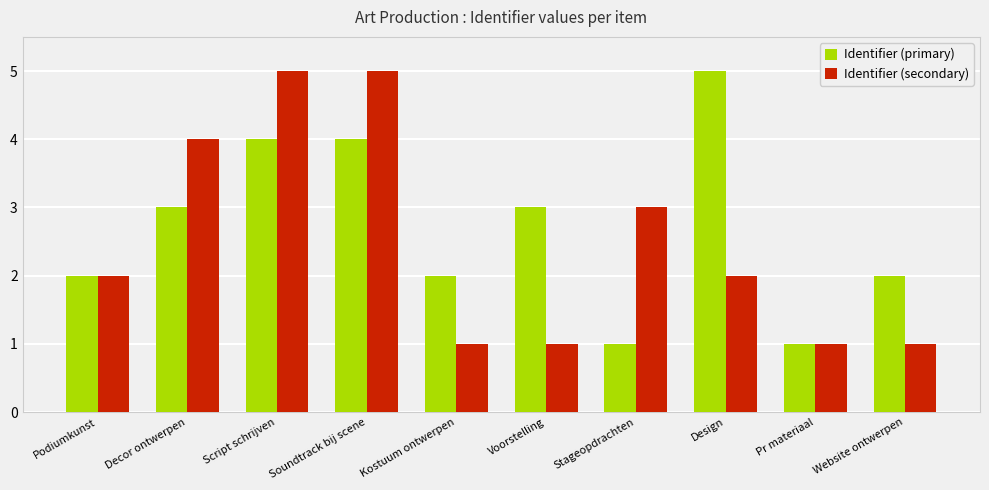

Reading left to right, list all the values displayed in this chart.

Identifier (primary): 2	3	4	4	2	3	1	5	1	2
Identifier (secondary): 2	4	5	5	1	1	3	2	1	1